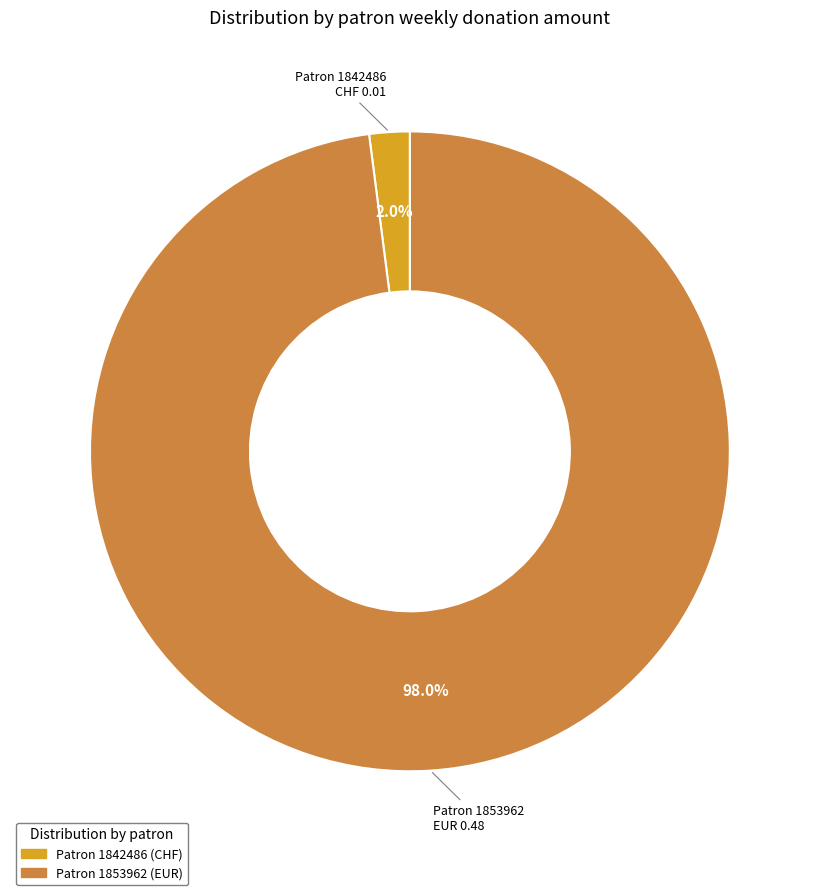

Does any single category account for the majority?

Yes